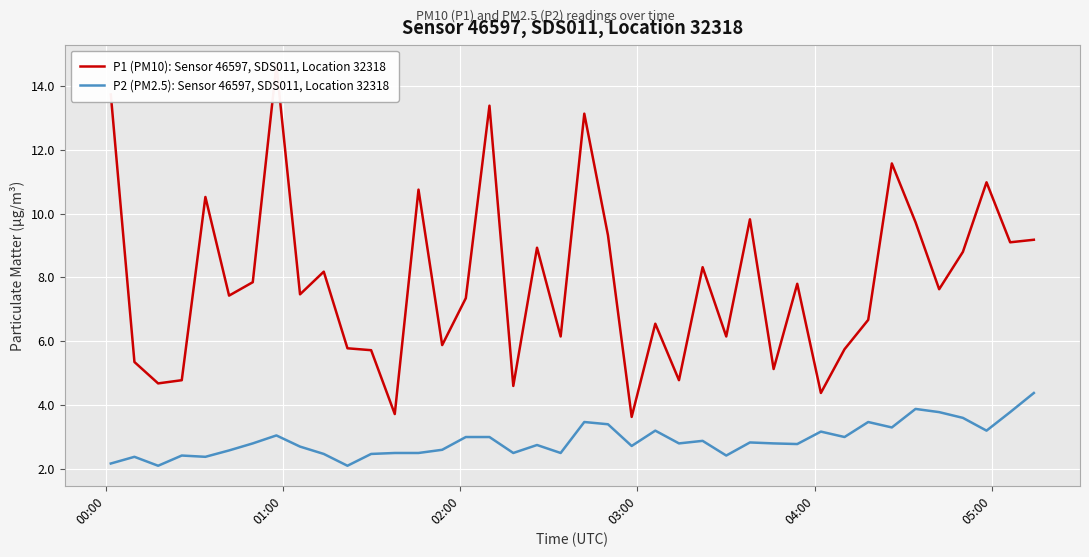

Which series has the largest total across all categories?

P1 (PM10): Sensor 46597, SDS011, Location 32318